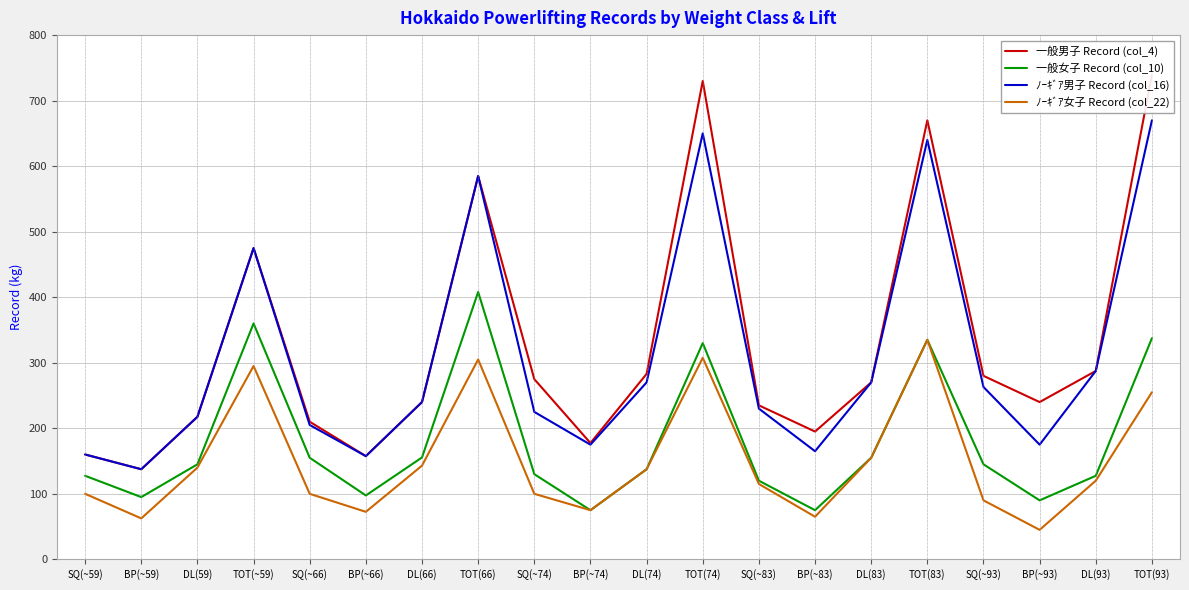

What is the smallest value displayed?

45.0